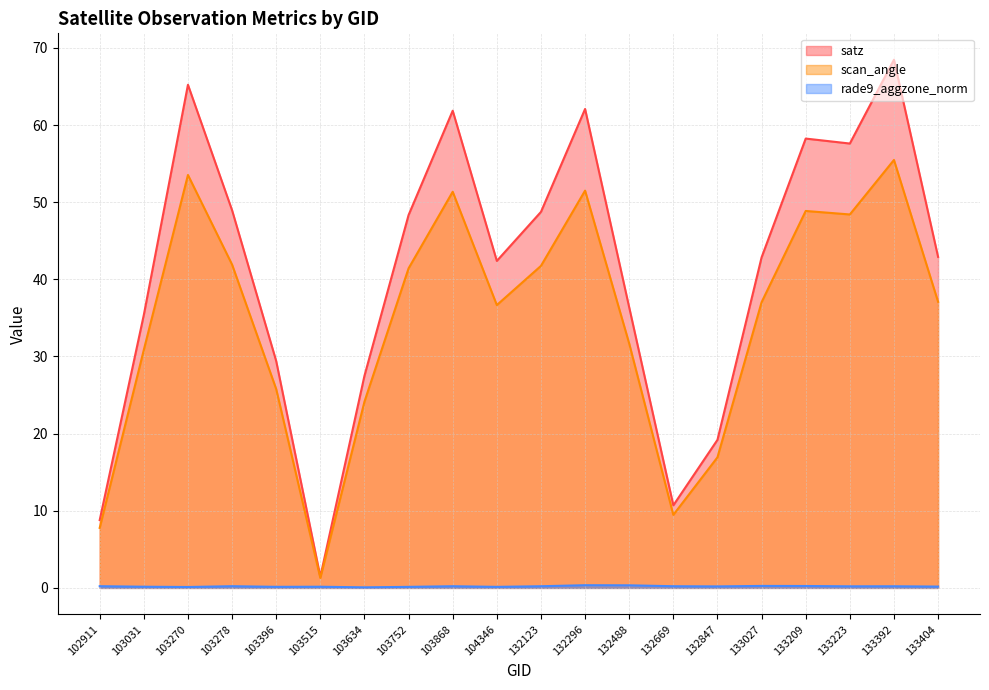

Between 133223 and 133404, which series saw the biggest shift?

satz